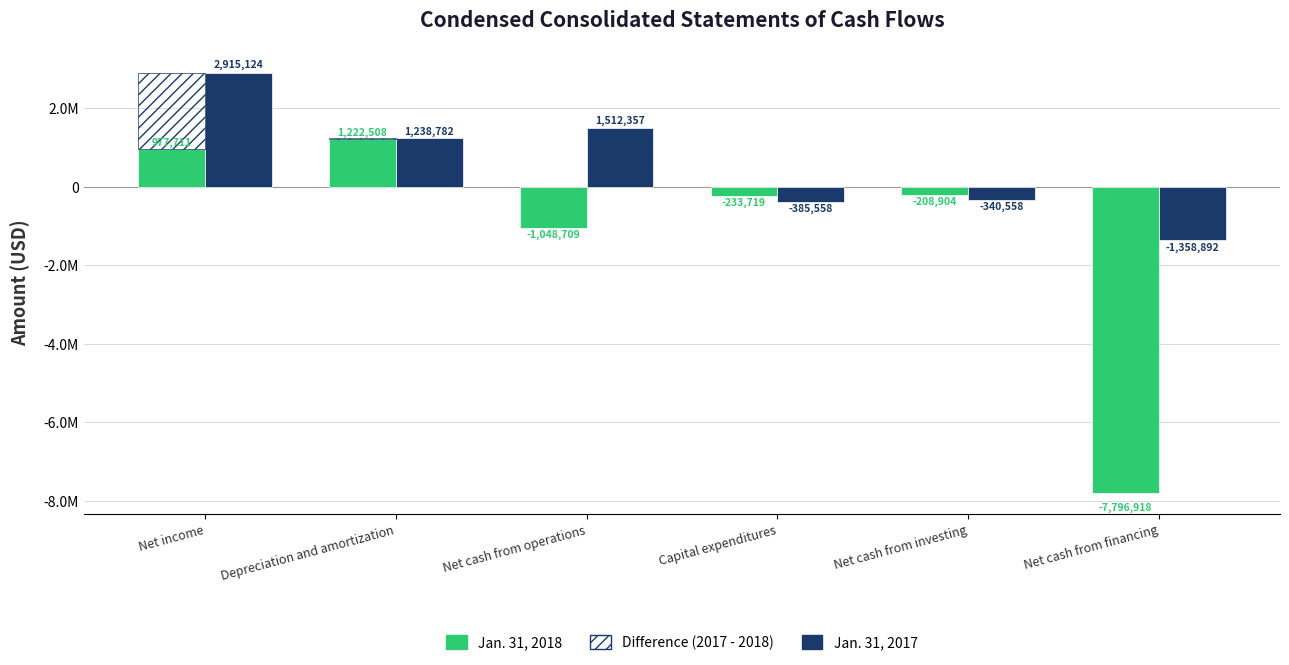

Rank the series by their average value, from highest to lowest.

Jan. 31, 2017, Jan. 31, 2018